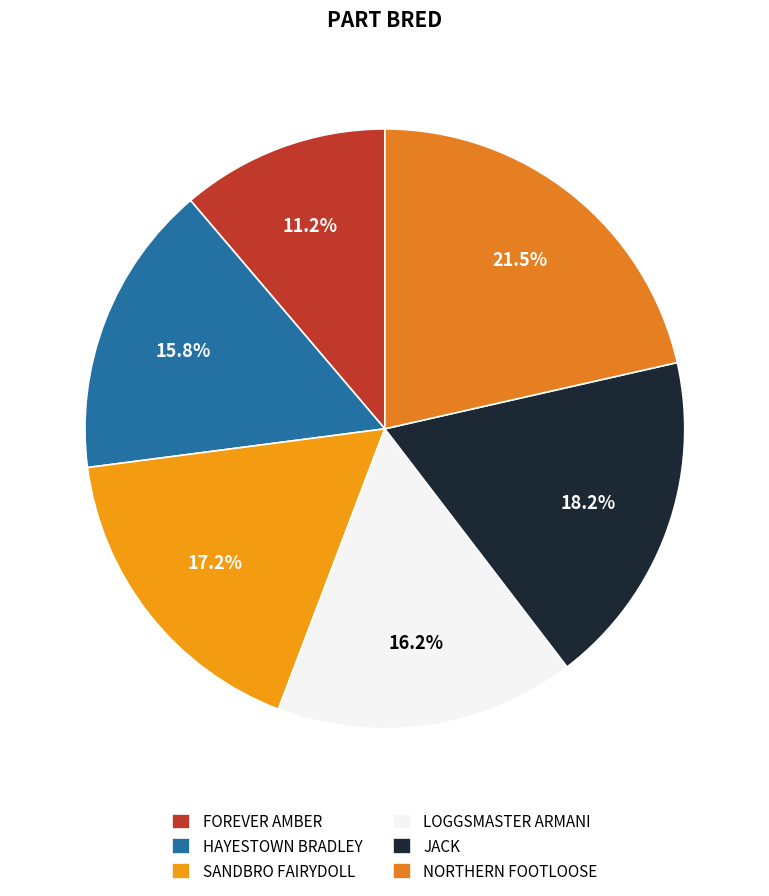

To the nearest percent, what is the combined percentage of FOREVER AMBER and SANDBRO FAIRYDOLL?

28%